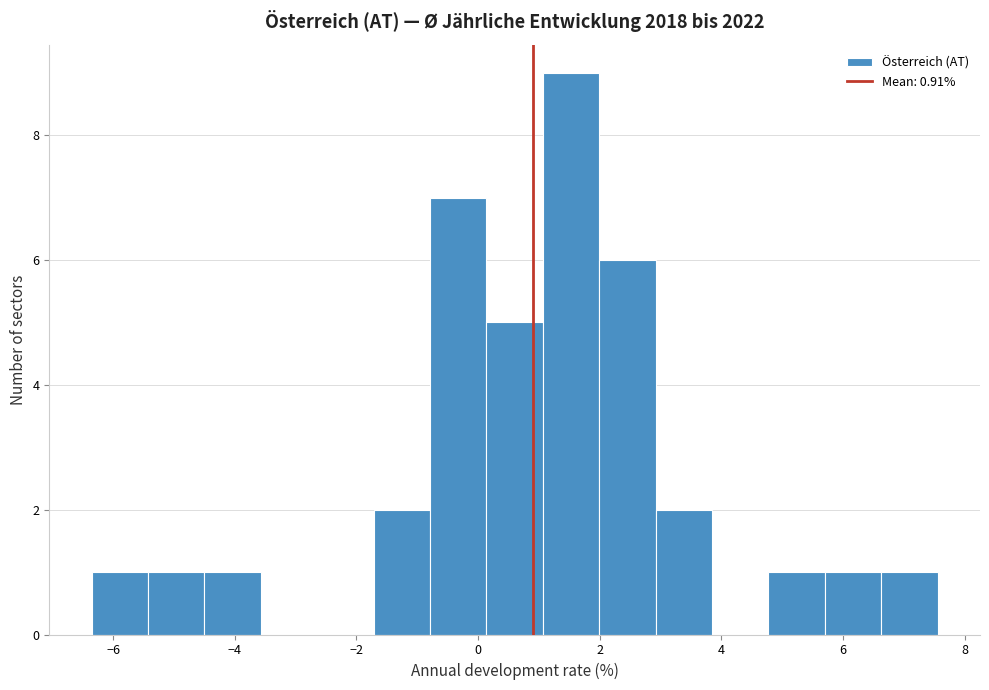

Over which range of the x-axis is the bar tallest?

1.0 to 2.0